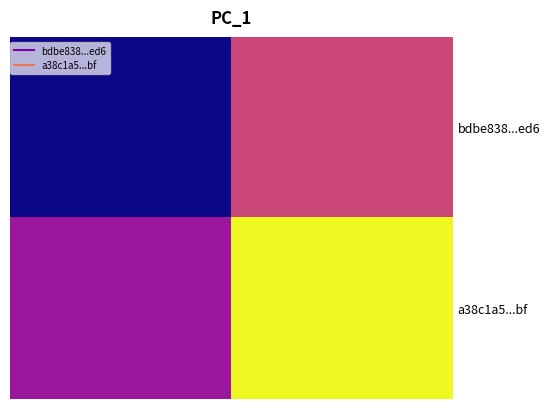

Reading left to right, transcribe all the data shown in this chart.

bdbe838...ed6: -1	2
a38c1a5...bf: 1	5